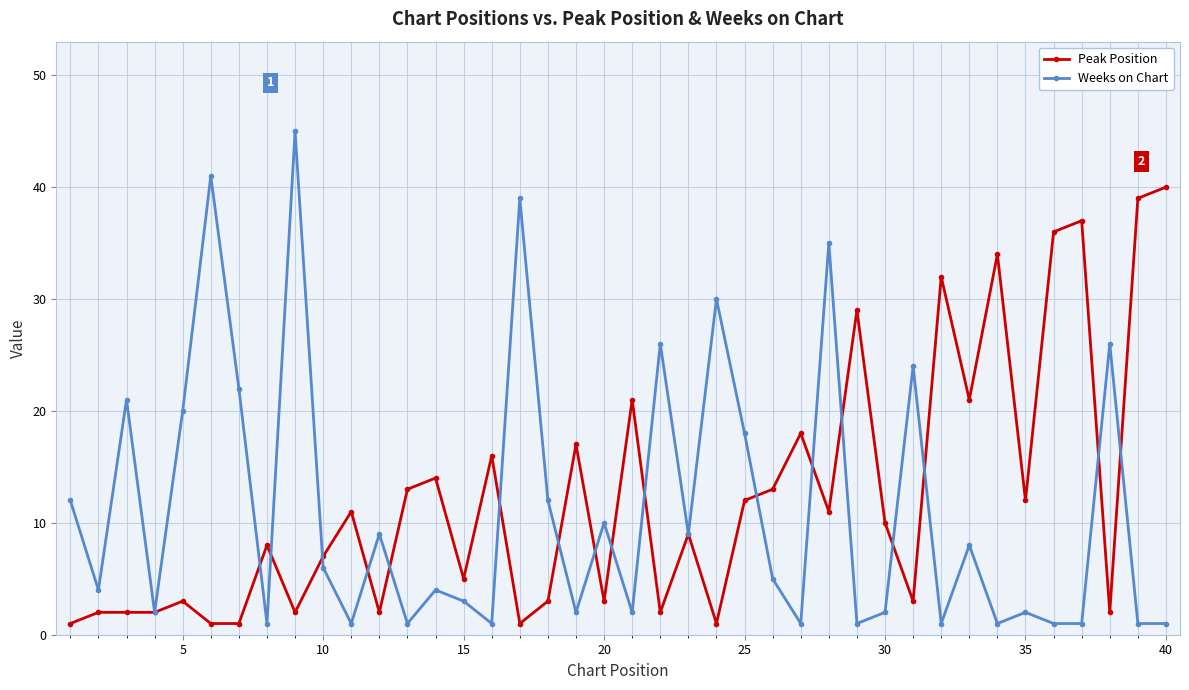

How many values in the Weeks on Chart series are below 5?

20